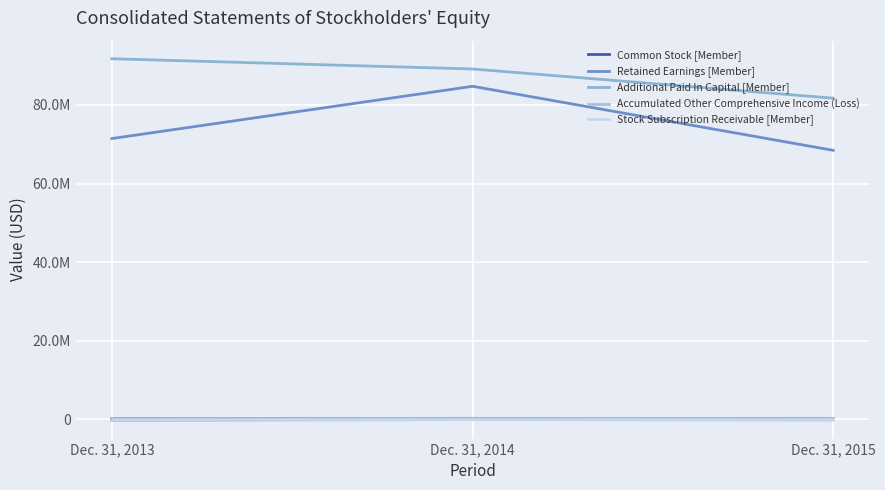

The value of Additional Paid In Capital [Member] at Dec. 31, 2015 is 108520757. True or false?

False